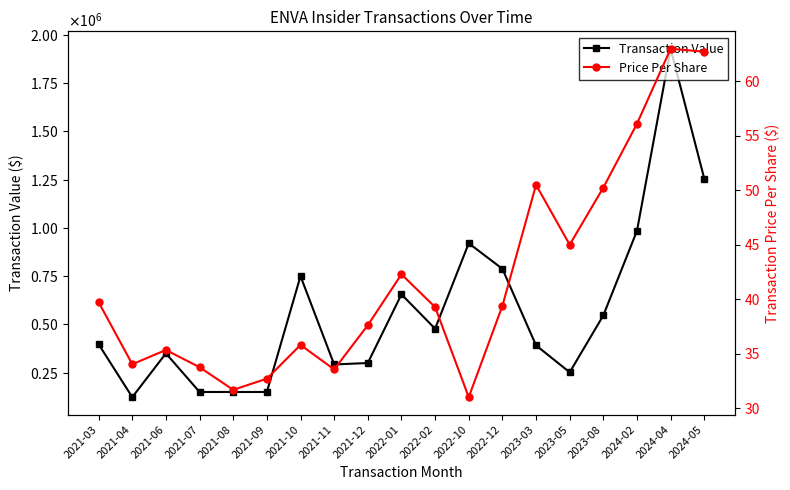

What is the label of the 12th point from the left?

2022-10